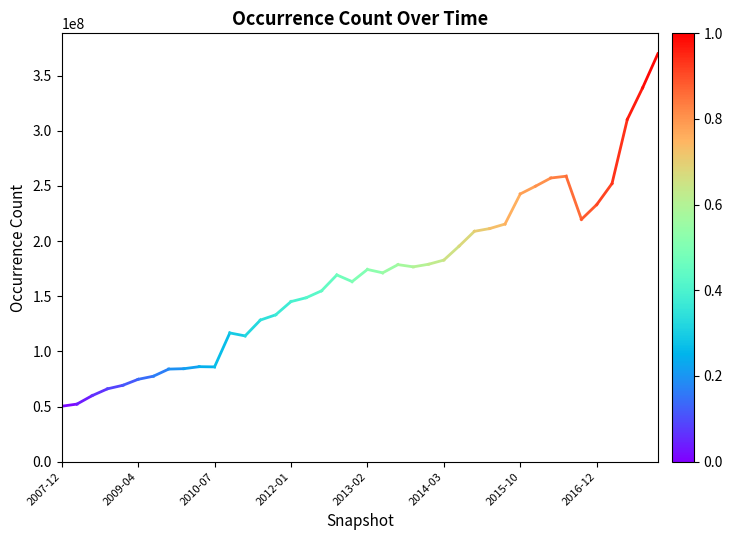

True or false: the data shows 34010572 at 2009-04.

False